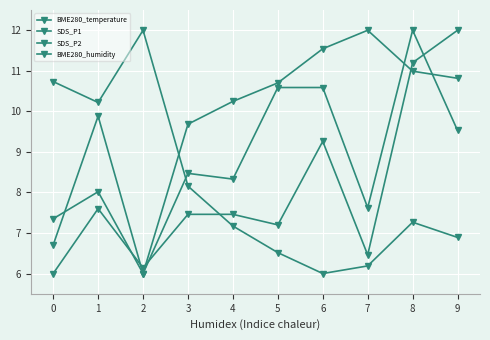

What is the value of the SDS_P1 point at the 6th from the left?

7.2